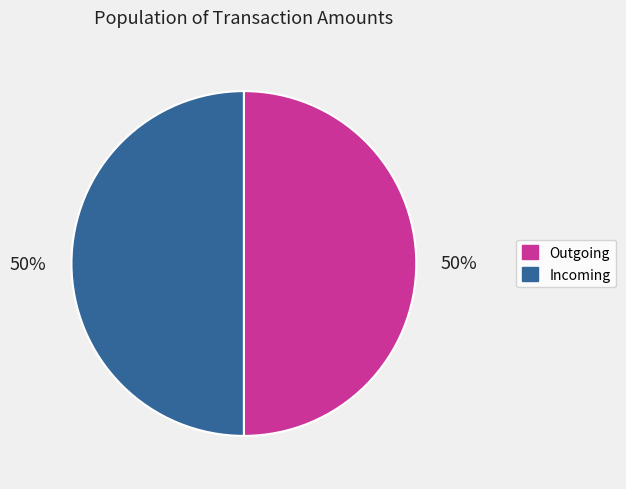

Do Incoming and Outgoing together represent more than half of the pie?

Yes